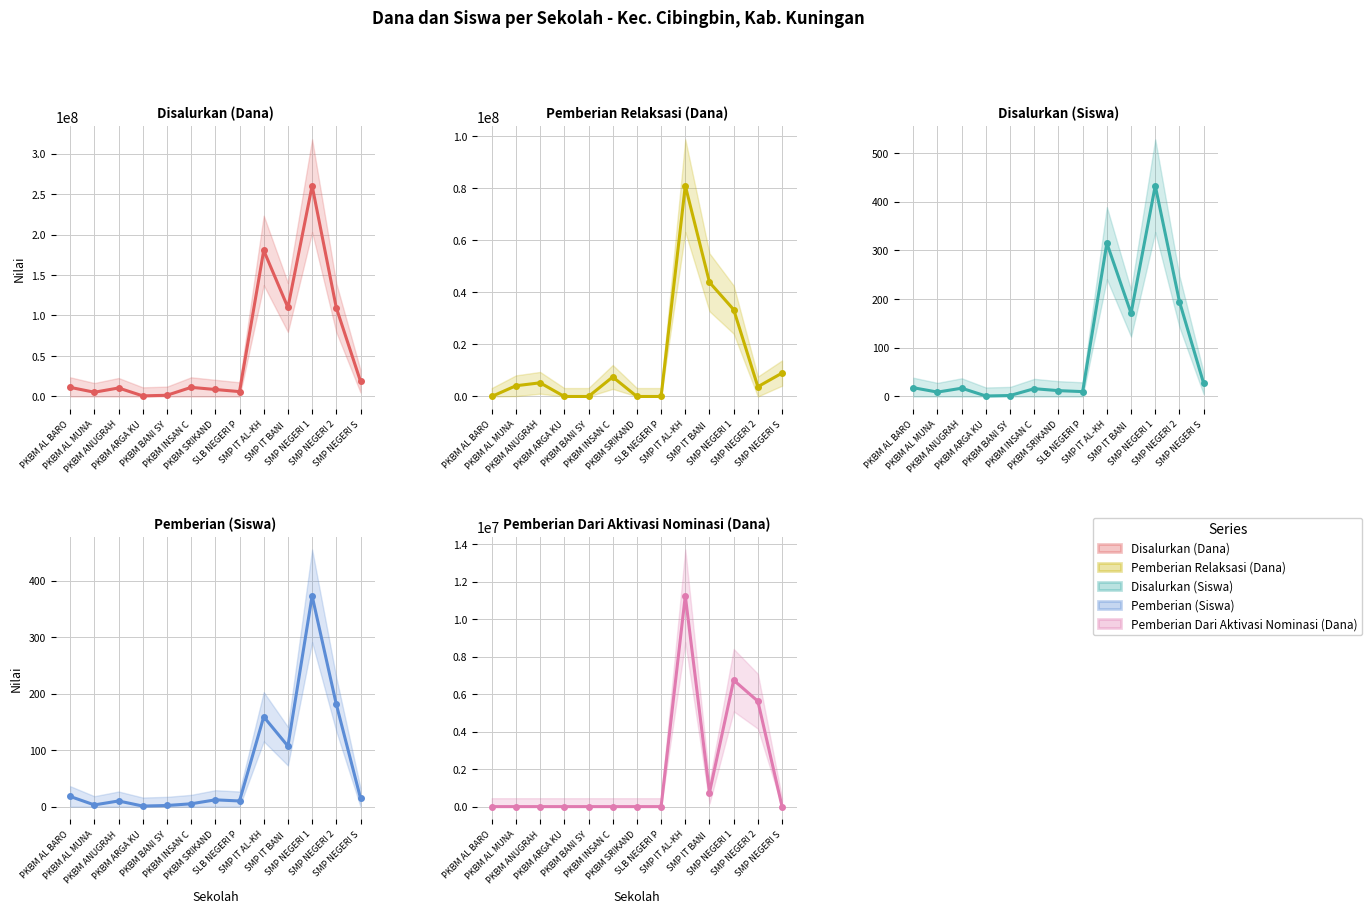

Which label corresponds to the largest value in the chart?

SMP NEGERI 1